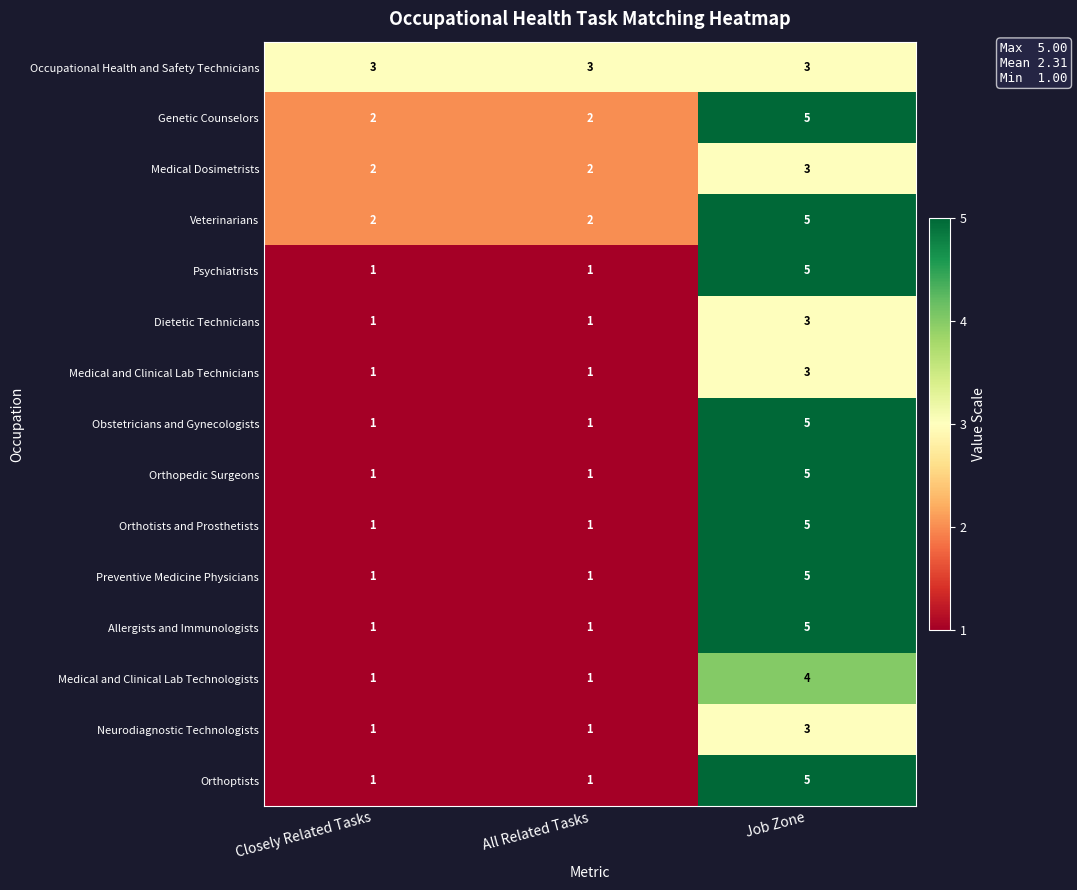

How many Medical and Clinical Lab Technicians values are between 1 and 3?

3